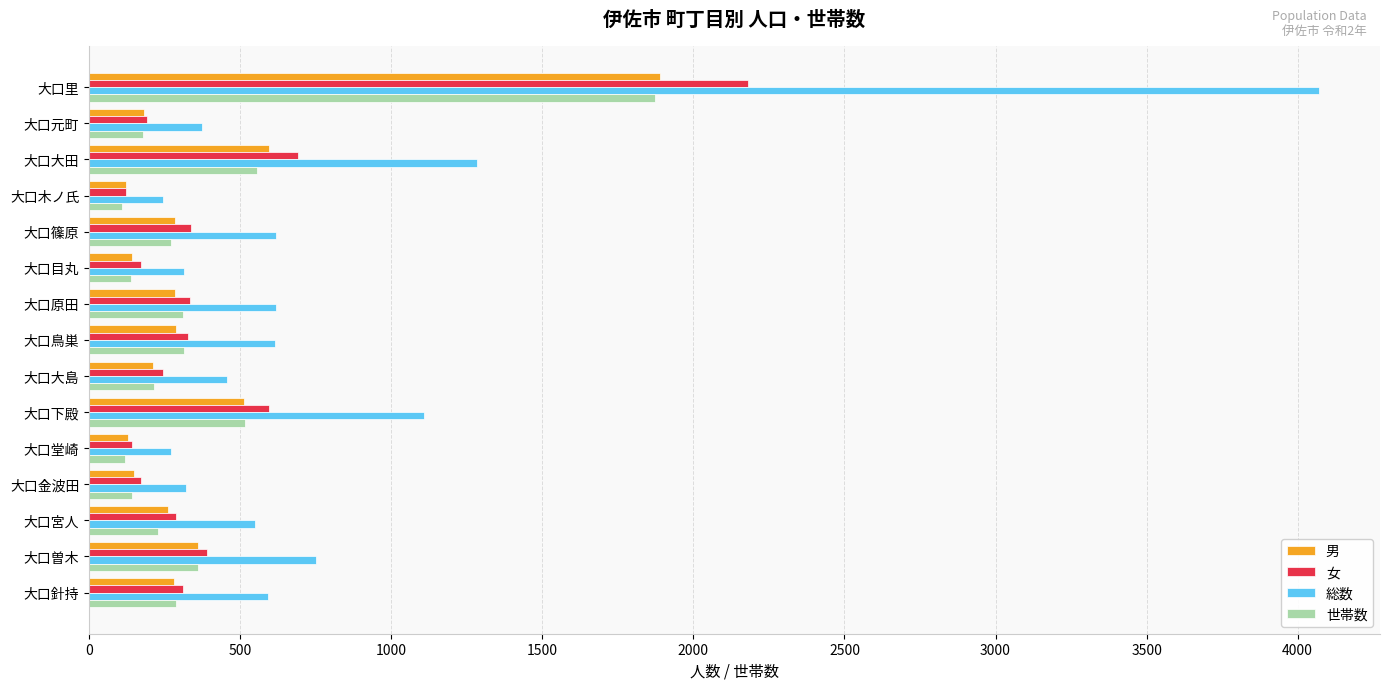

What is the minimum value for 総数?

243